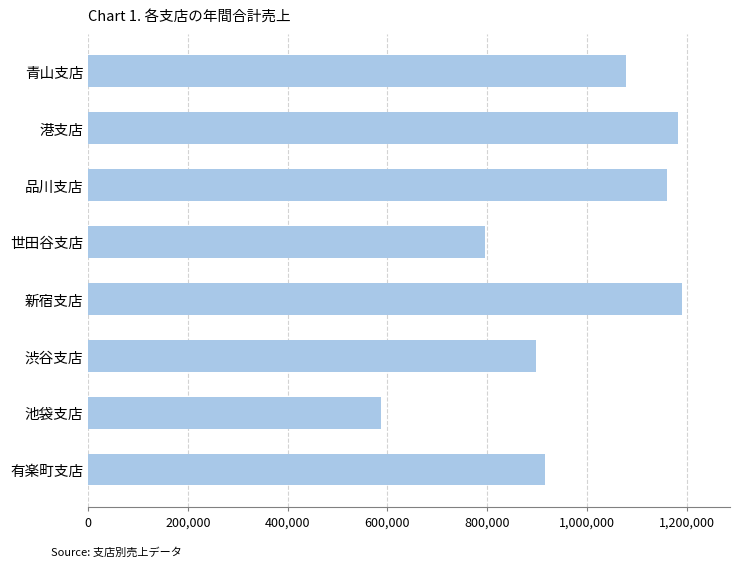

The value at 池袋支店 is 586900. True or false?

True